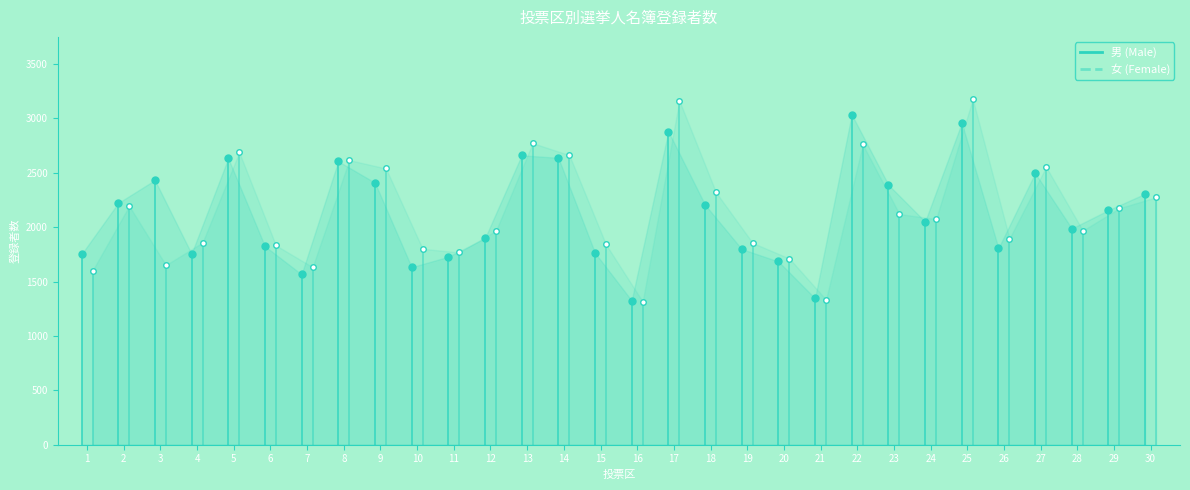

How many interior local valleys does the 男 (Male) series have?

8